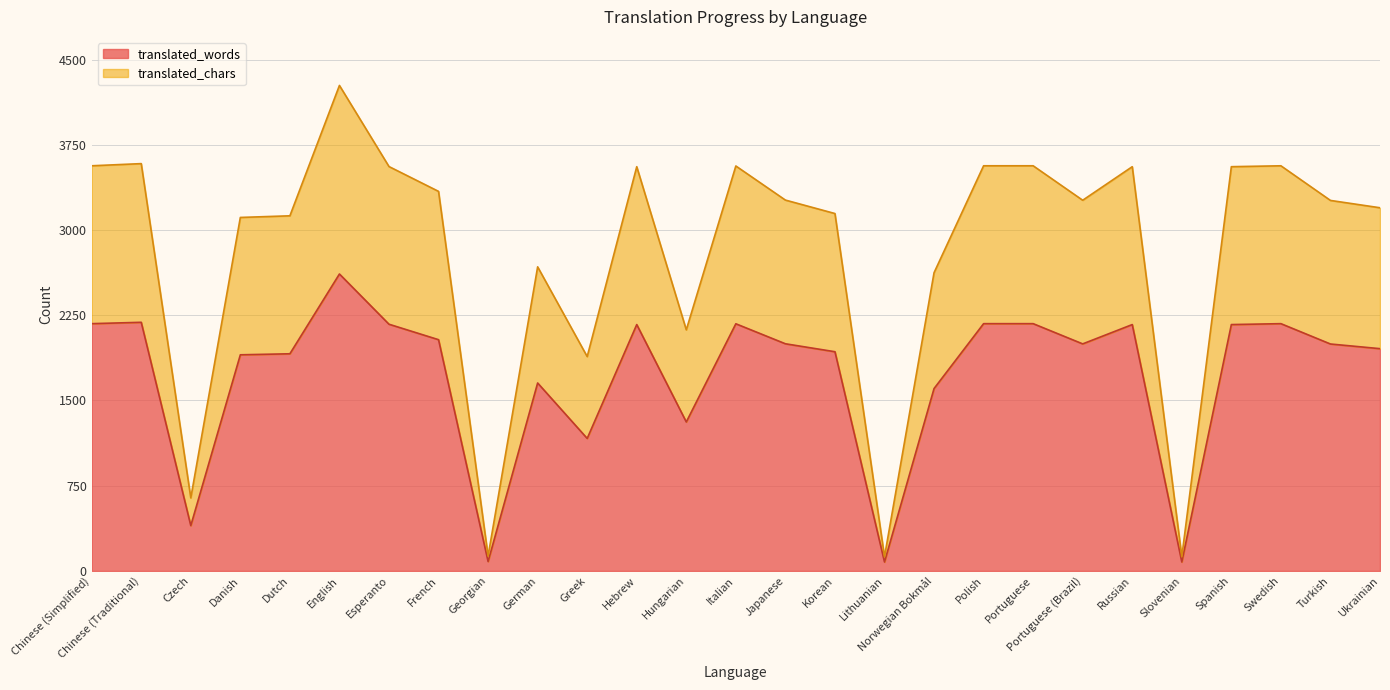

Which has a higher value, Greek or Korean?

Korean